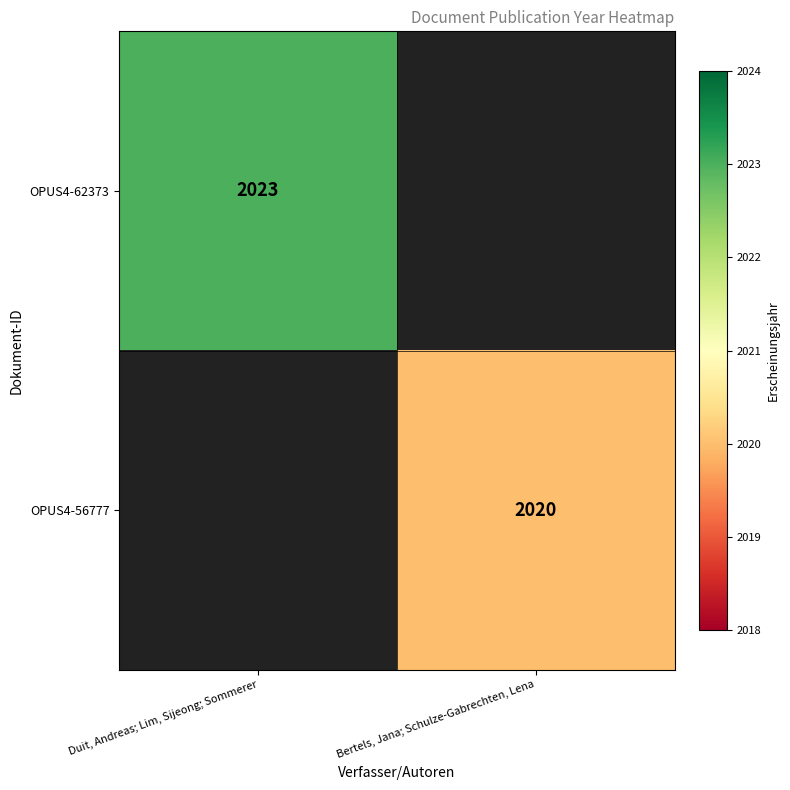

The value of OPUS4-56777 at Bertels, Jana; Schulze-Gabrechten, Lena is 2709. True or false?

False